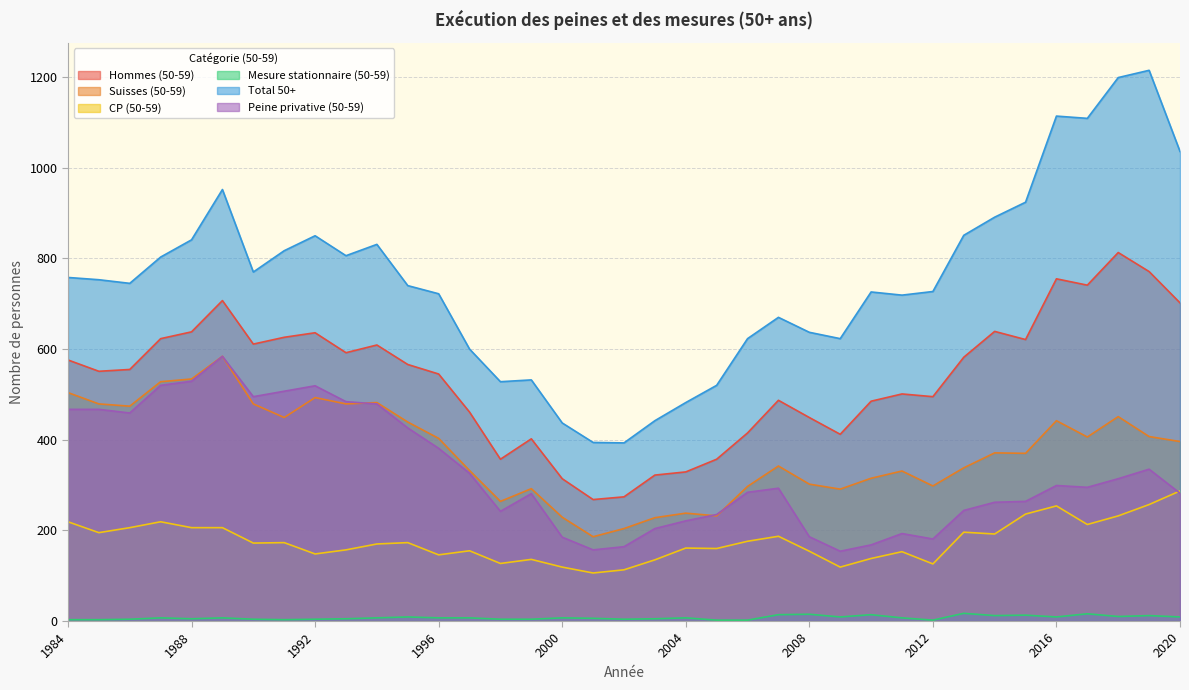

Reading left to right, what are all the values shown in this chart?

Hommes (50-59): 576	551	555	623	638	707	611	626	636	592	609	566	545	461	357	402	314	268	274	322	329	357	415	487	449	412	485	501	495	582	639	621	755	741	813	771	702
Suisses (50-59): 504	479	474	528	534	584	479	449	493	479	482	439	403	332	264	292	229	186	204	228	238	232	297	342	302	291	315	331	298	338	371	370	442	406	451	407	396
CP (50-59): 219	195	206	219	206	206	172	173	148	157	170	173	146	155	127	136	119	106	113	135	161	160	176	187	154	119	138	153	126	196	192	236	254	213	232	257	287
Mesure stationnaire (50-59): 3	3	4	7	5	7	4	3	4	5	7	9	7	7	4	4	7	6	4	5	7	2	2	14	15	9	14	7	2	17	12	13	9	16	10	12	9
Total 50+: 758	753	745	803	841	952	770	817	850	806	831	740	722	600	528	532	437	394	393	442	482	520	623	670	637	623	726	719	727	851	891	924	1114	1109	1199	1215	1036
Peine privative (50-59): 467	467	459	520	529	584	495	507	519	484	479	426	381	326	242	281	185	157	164	204	221	235	284	293	186	154	168	193	181	244	262	264	299	295	314	335	282